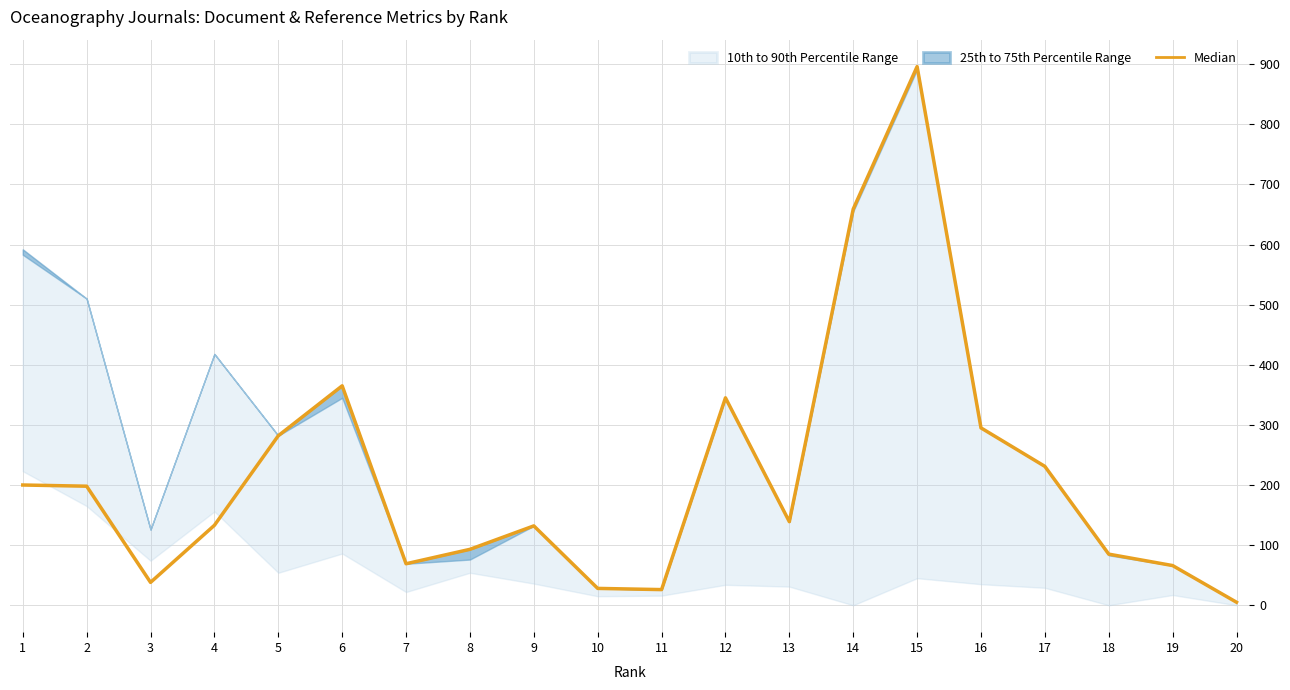

At which category does the chart reach its minimum across all series?

20